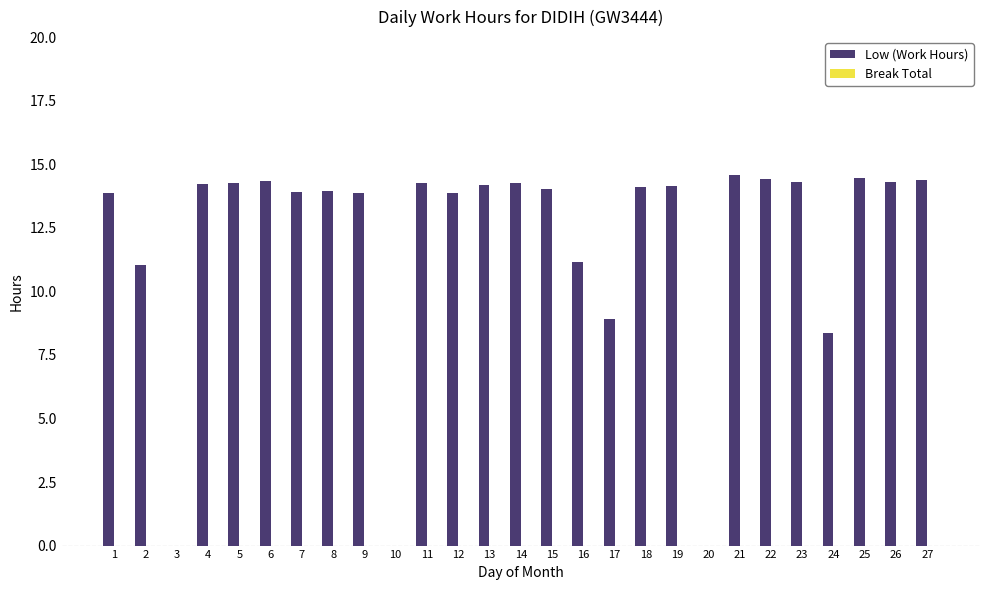

What is the sum of all values?

323.1